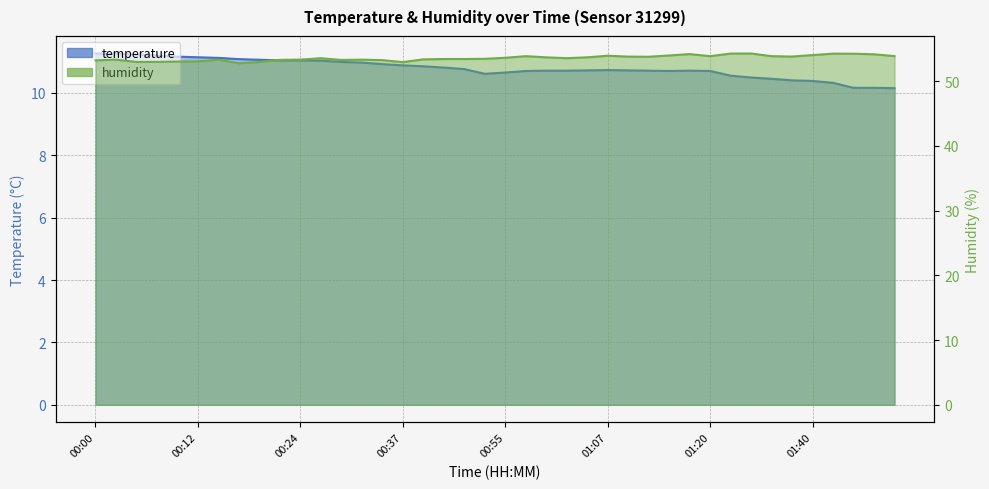

What are all the series names shown in the legend?

temperature, humidity